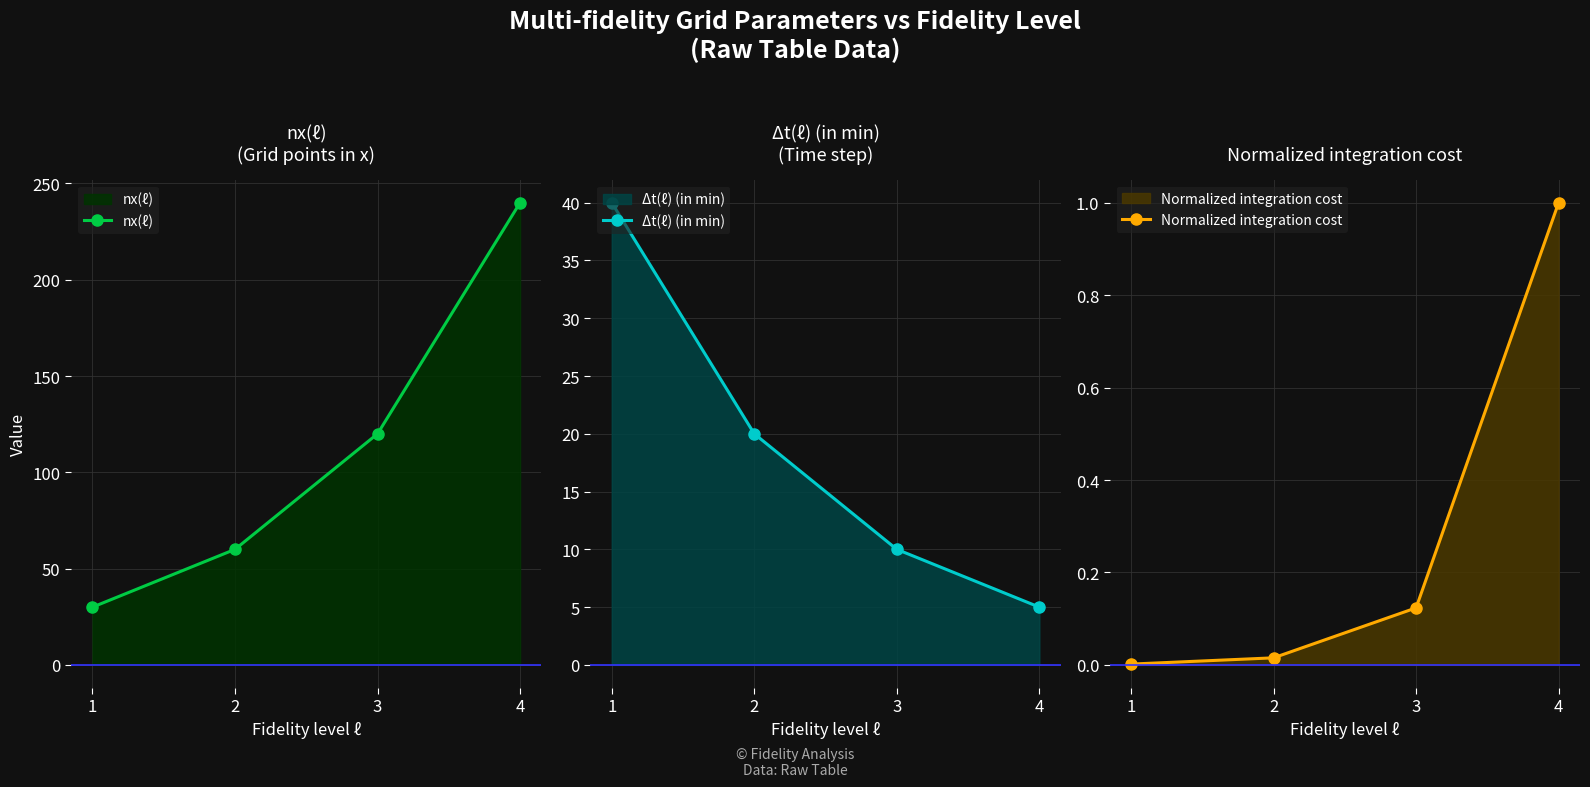

How many values in the Δt(ℓ) (in min) series are below 20?

2